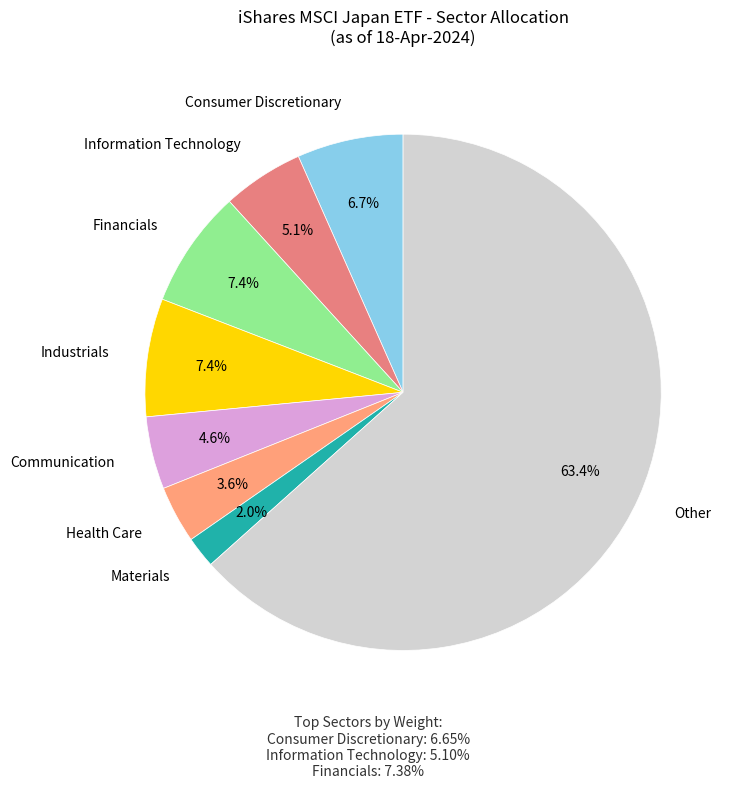

Which slice represents more than half of the pie?

Other